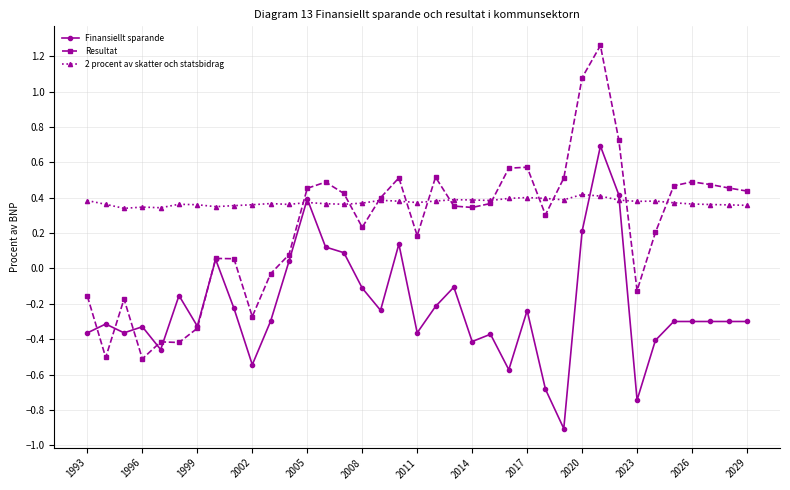

What is the smallest value displayed?

-0.9